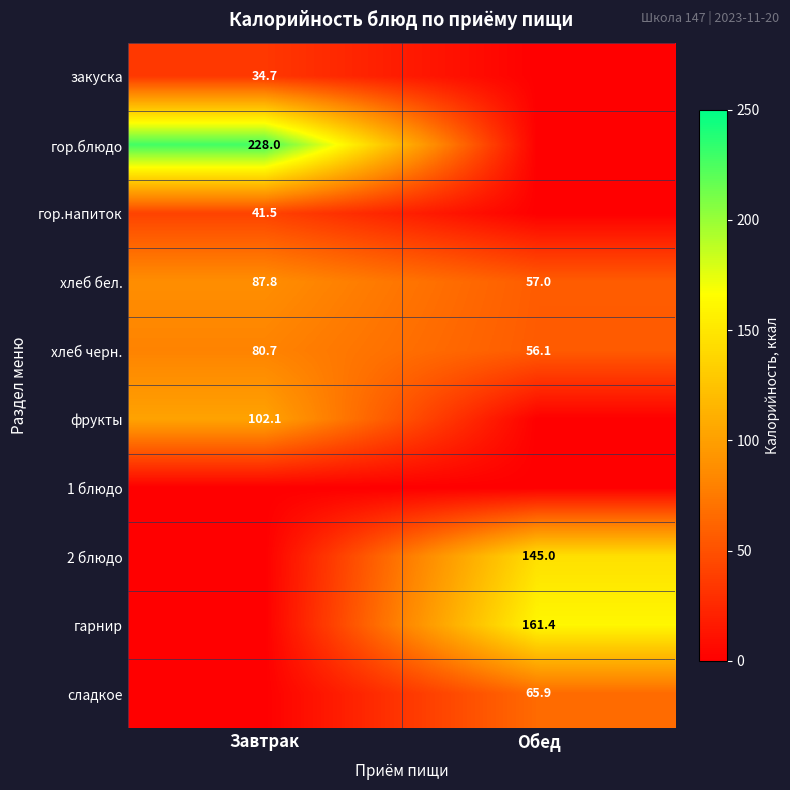

What is the difference between the хлеб бел. values at Завтрак and Обед?

30.8